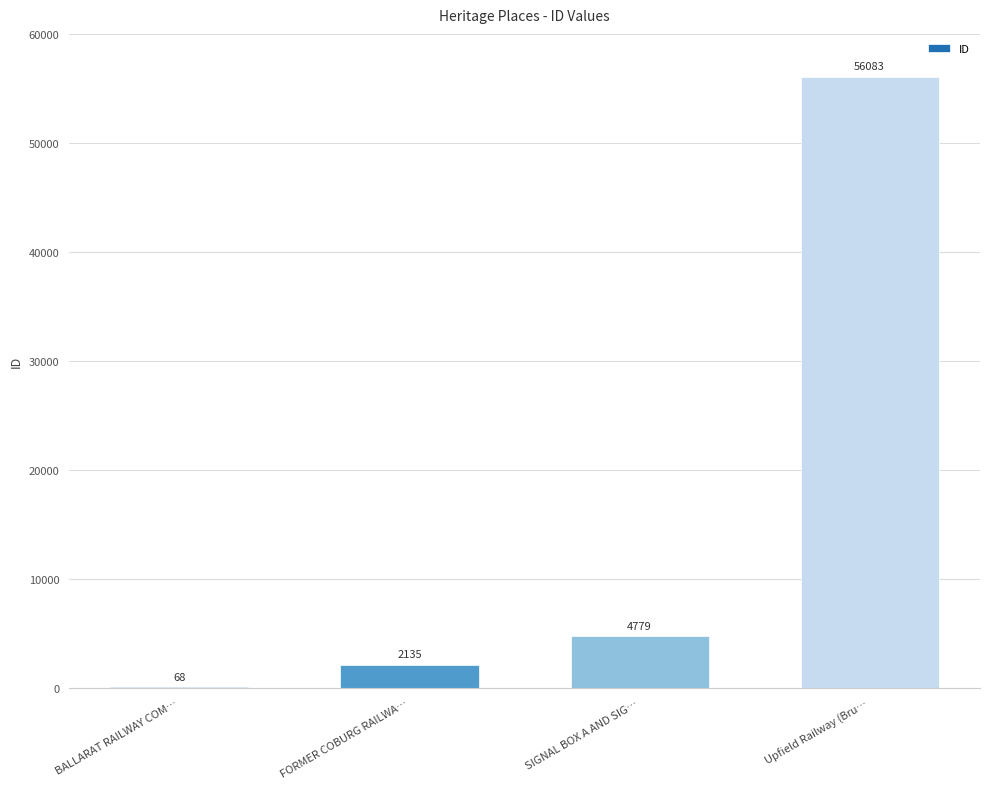

What is the average value?

15766